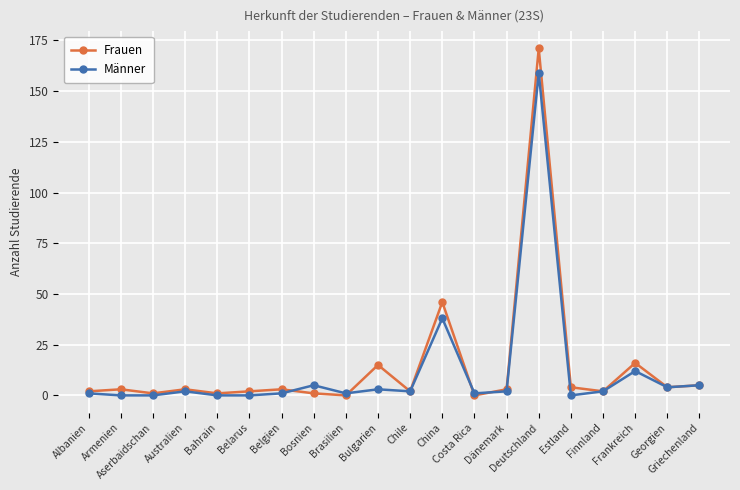

Count the number of data series in this chart.

2